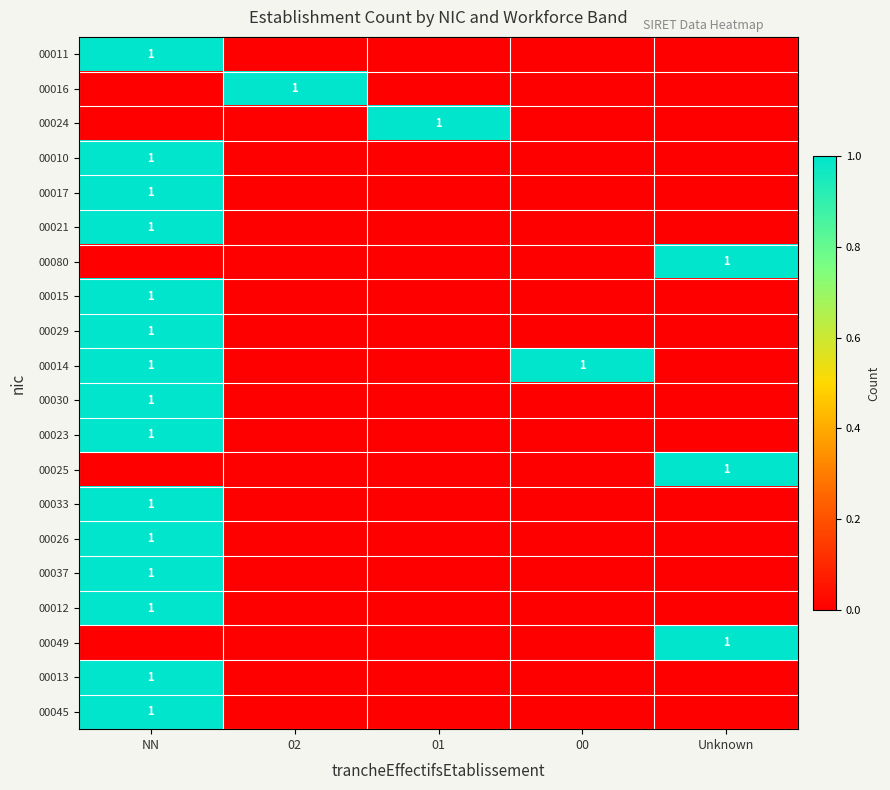

What is the approximate value of 00011 at NN?

1